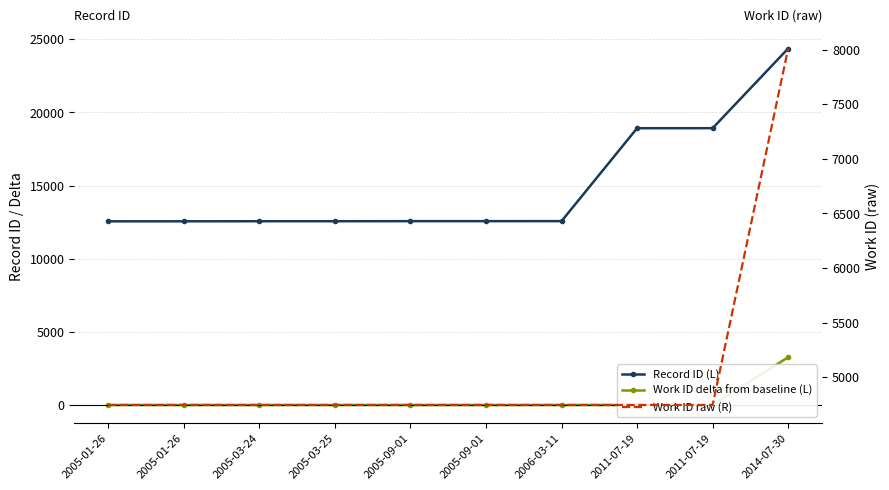

True or false: Work ID delta from baseline (L) and Work ID raw (R) intersect in this chart.

False